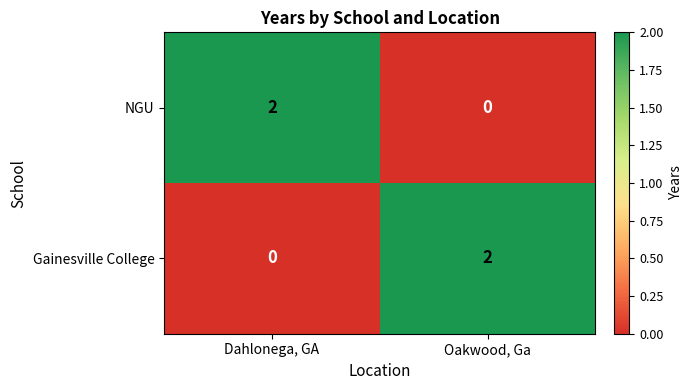

Is it true that NGU equals 2 at Dahlonega, GA?

True